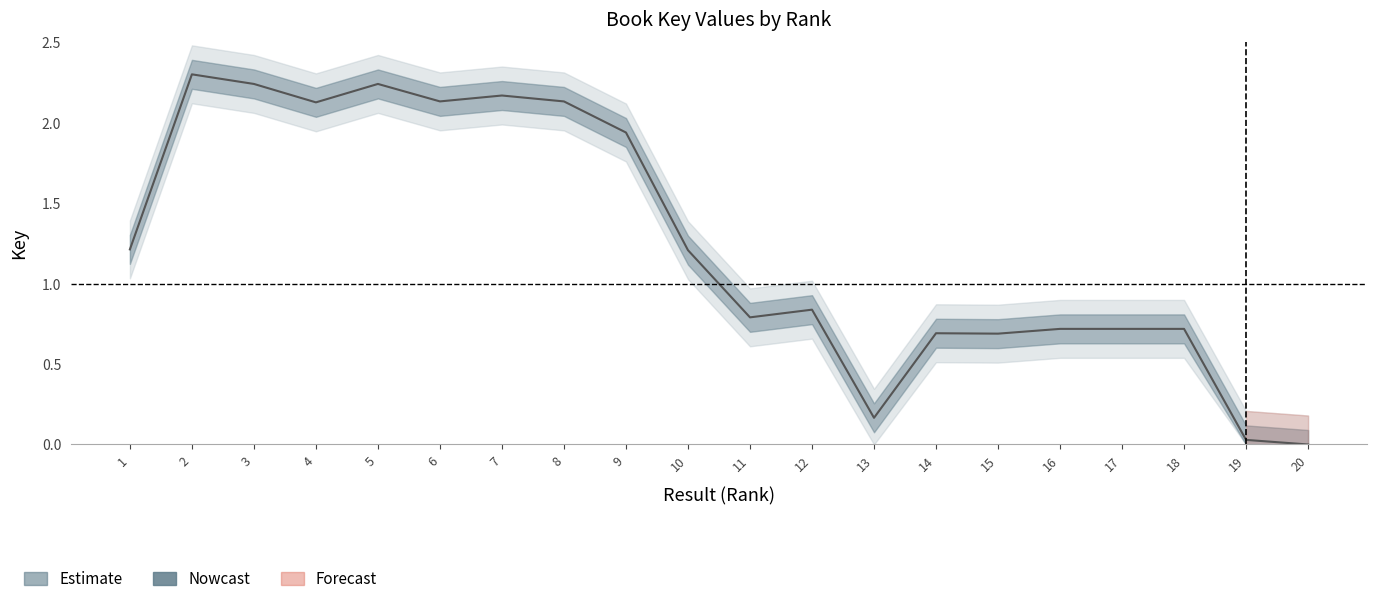

Where is the data nearest to the value 1?

12